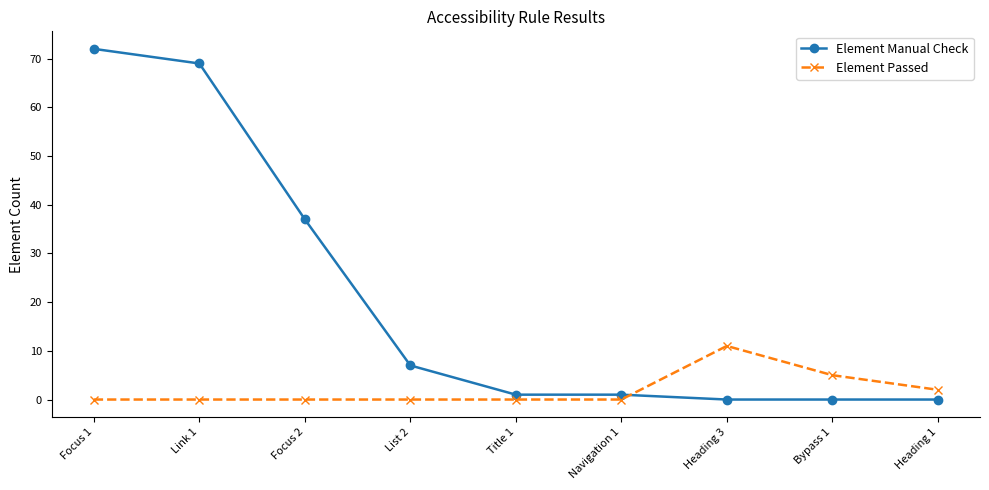

True or false: Element Passed and Element Manual Check cross at least once.

True